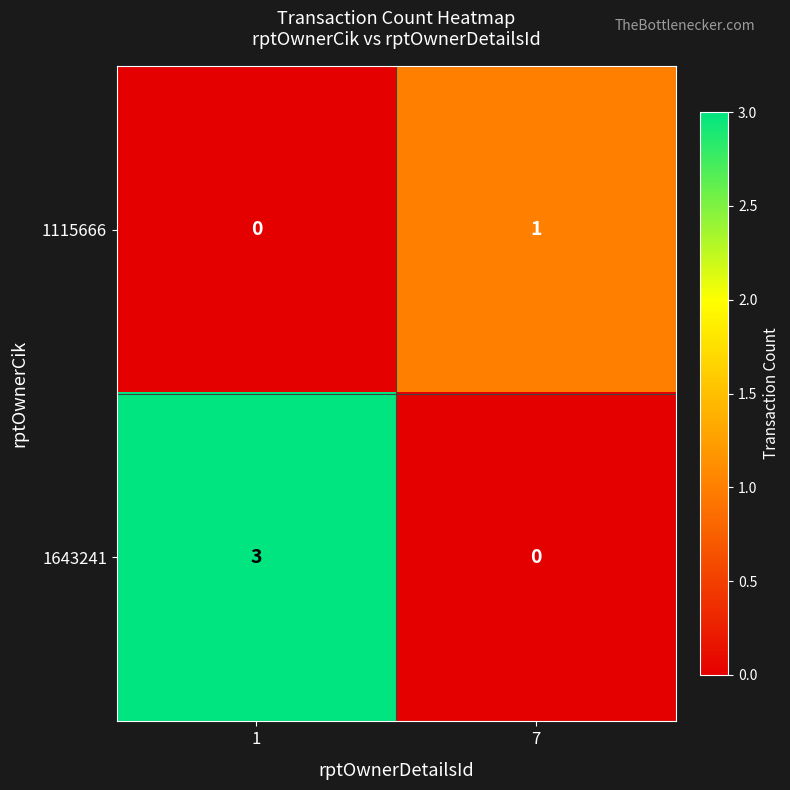

What is the total value across all series at 1?

3